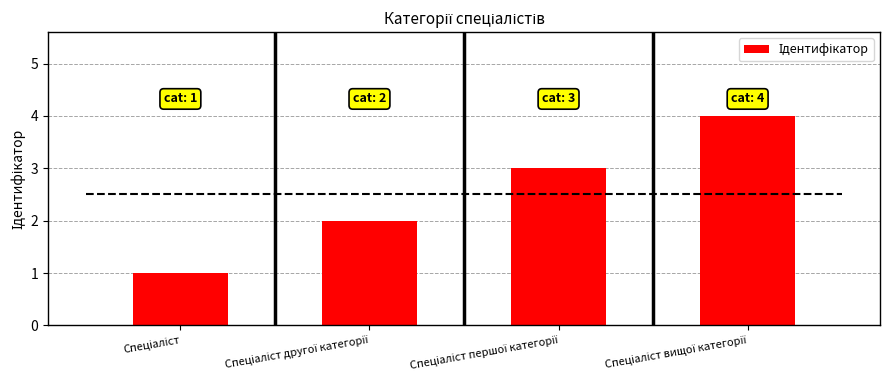

Is it true that the value at Спеціаліст другої категорії is 3?

False